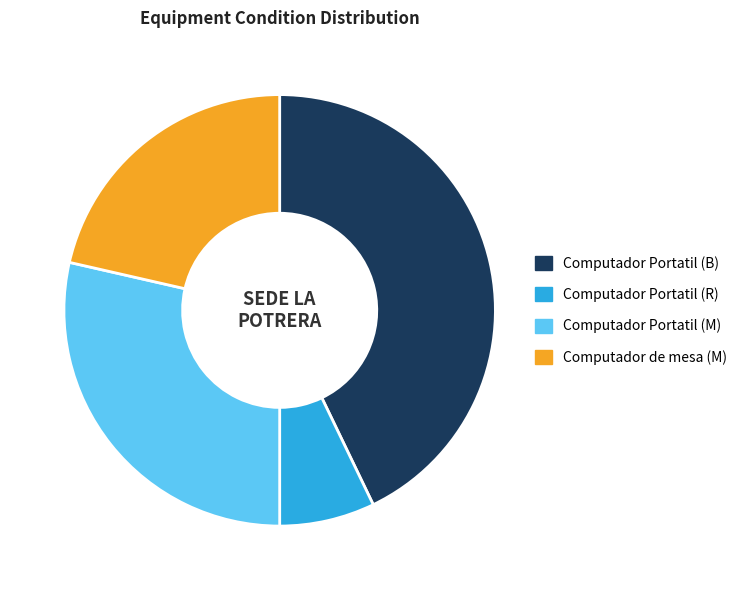

Rank the categories by value from highest to lowest.

Computador Portatil (B), Computador Portatil (M), Computador de mesa (M), Computador Portatil (R)